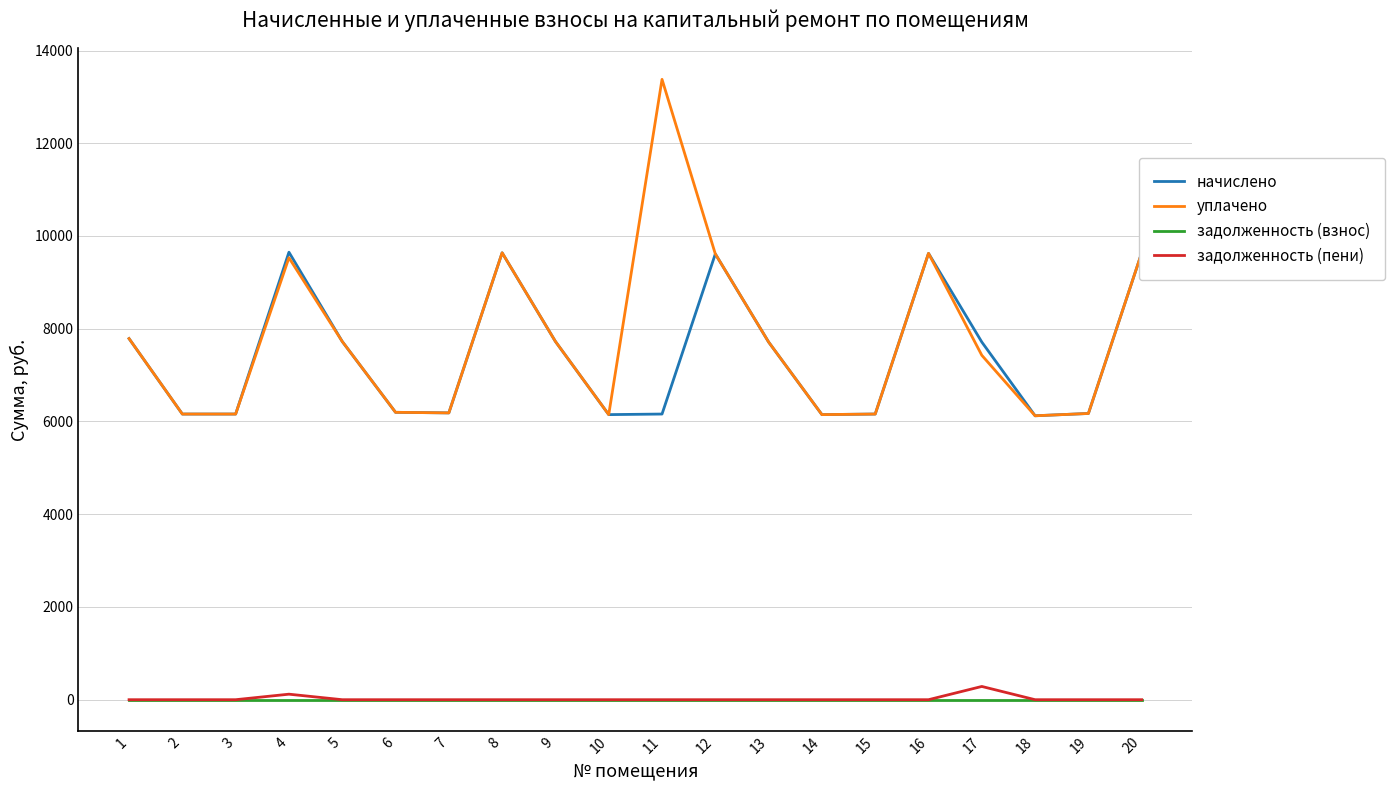

Which series has the widest spread of values?

уплачено